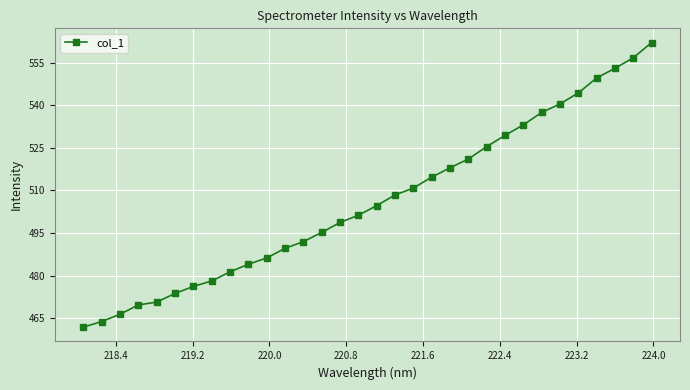

What is the smallest value displayed?

461.8